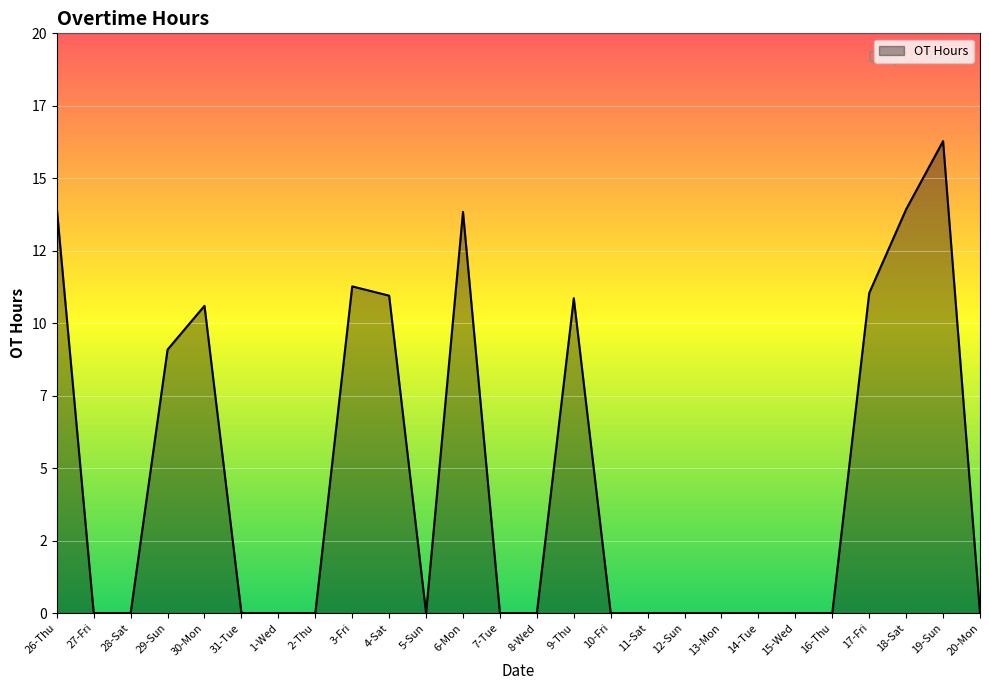

List the labels in order of value, smallest first.

27-Fri, 28-Sat, 31-Tue, 1-Wed, 2-Thu, 5-Sun, 7-Tue, 8-Wed, 10-Fri, 11-Sat, 12-Sun, 13-Mon, 14-Tue, 15-Wed, 16-Thu, 20-Mon, 29-Sun, 30-Mon, 9-Thu, 4-Sat, 17-Fri, 3-Fri, 6-Mon, 18-Sat, 26-Thu, 19-Sun